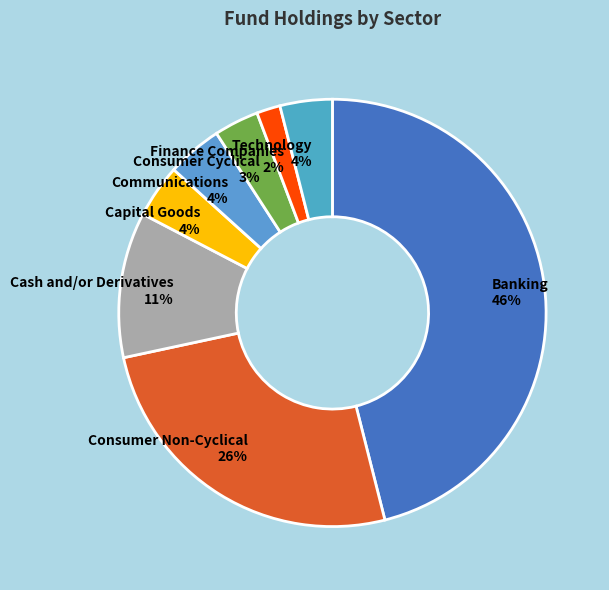

Is there any slice that represents more than half of the pie?

No